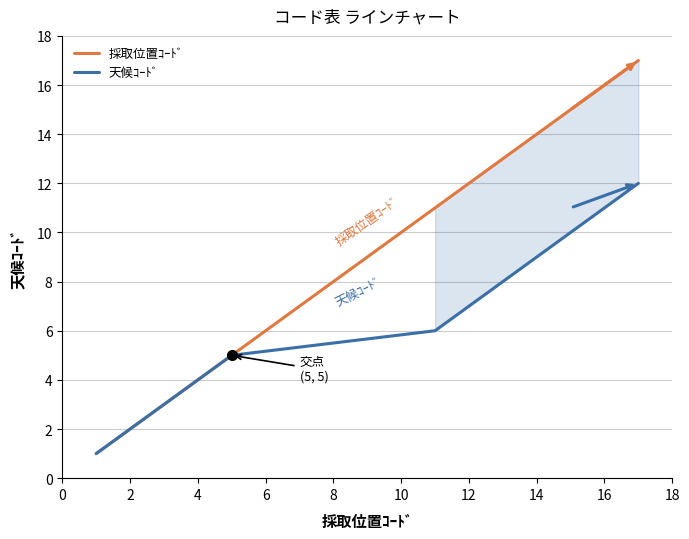

What are all the series names shown in the legend?

採取位置ｺｰﾄﾞ, 天候ｺｰﾄﾞ